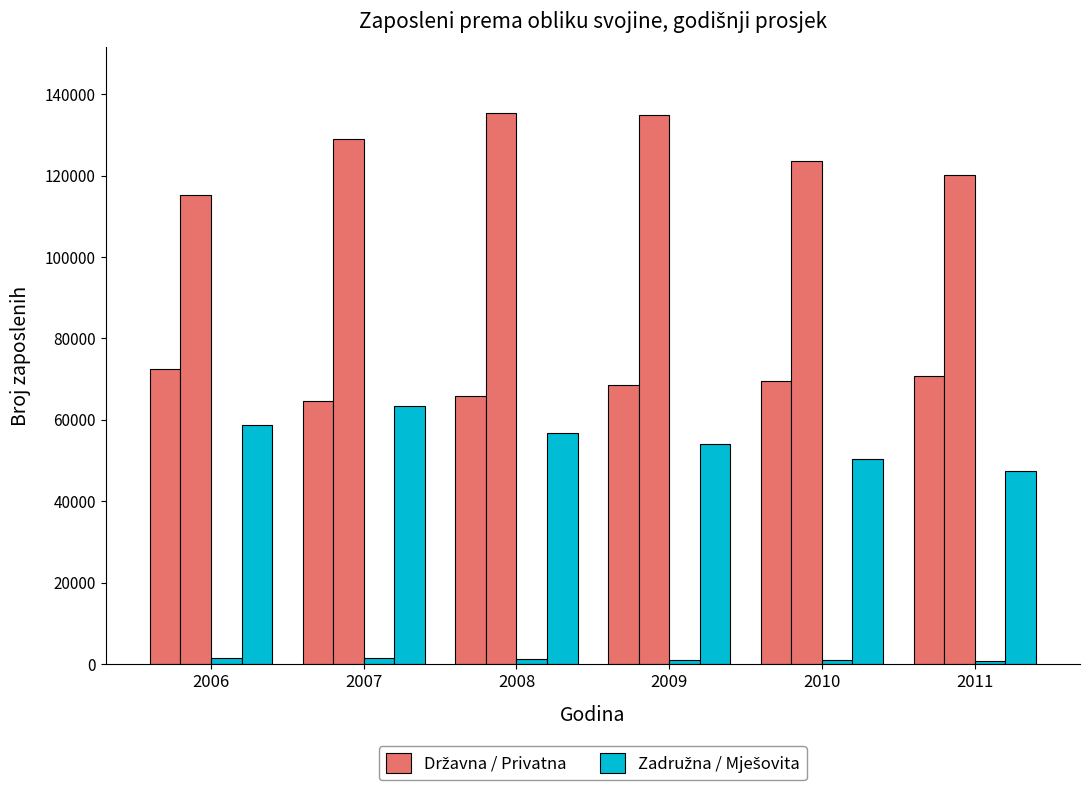

Between 2006 and 2009, which is larger?

2006